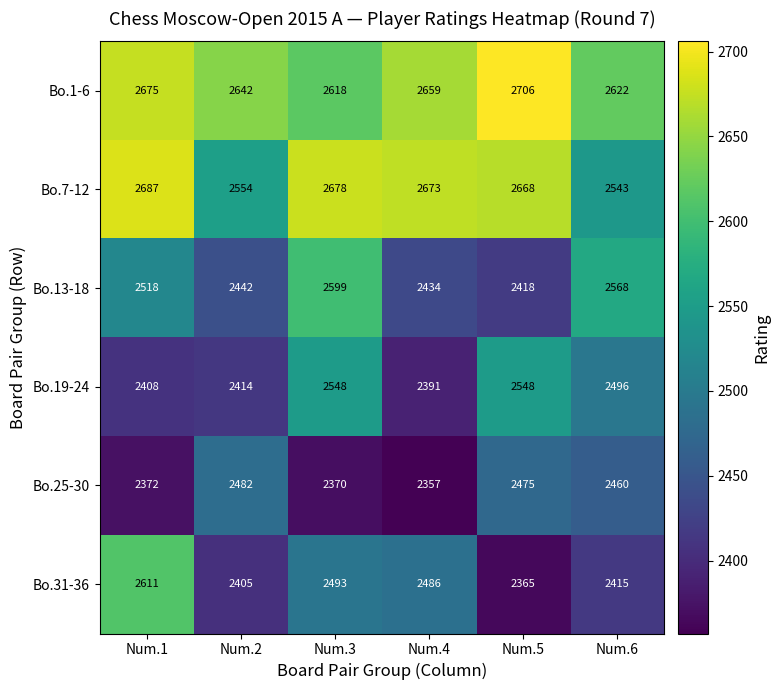

What is the difference between the maximum and minimum values in the Bo.13-18 series?

181